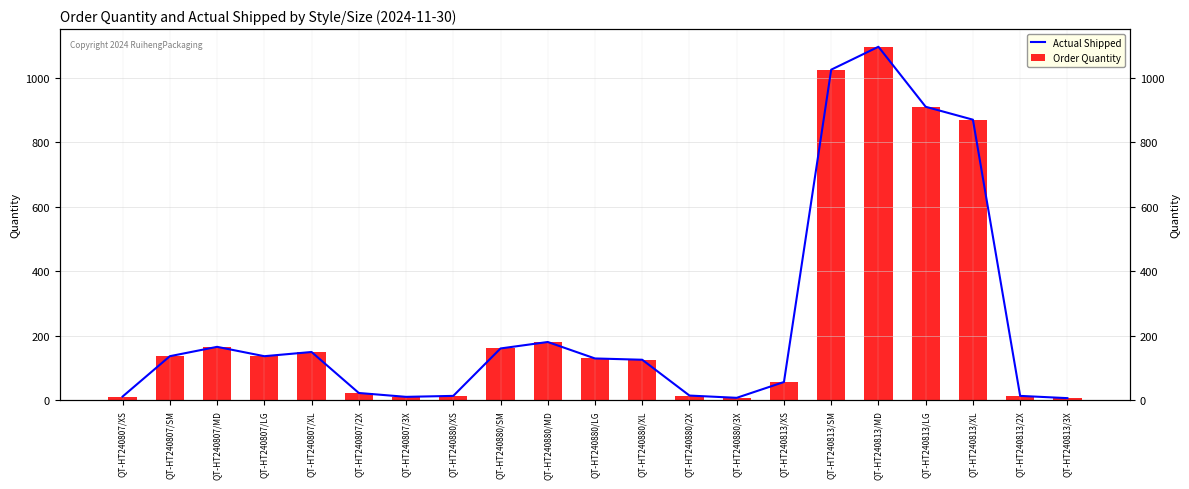

Is the value of Order Quantity at QT-HT240813/2X greater than the value of Actual Shipped at QT-HT240880/XL?

No